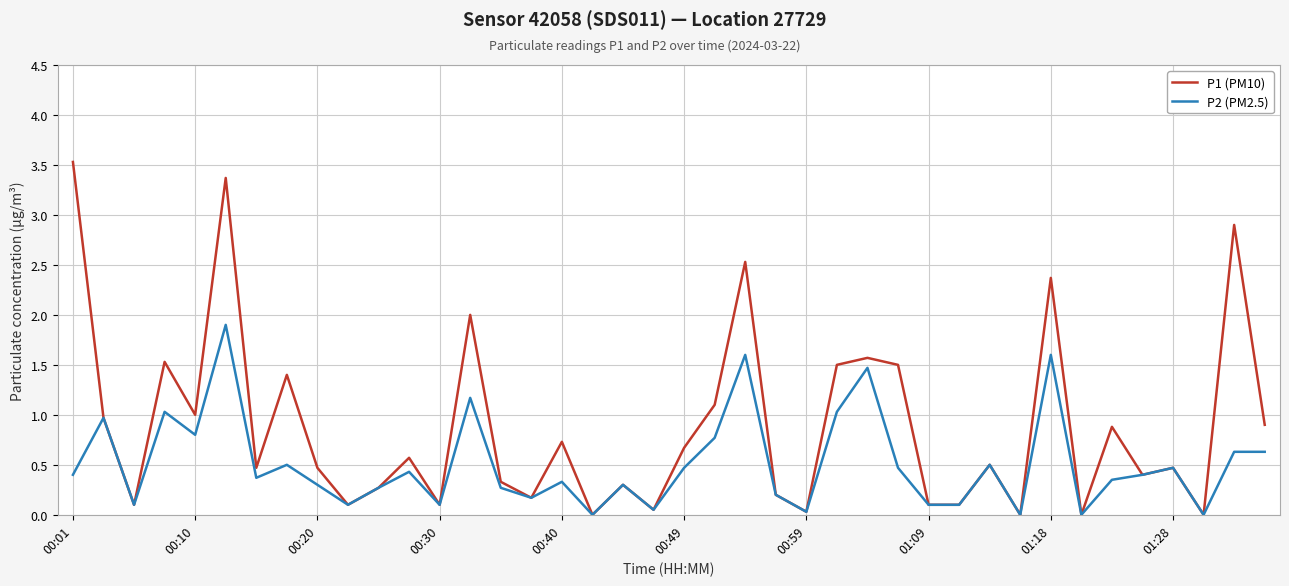

Rank the series by their maximum value, from lowest to highest.

P2 (PM2.5), P1 (PM10)